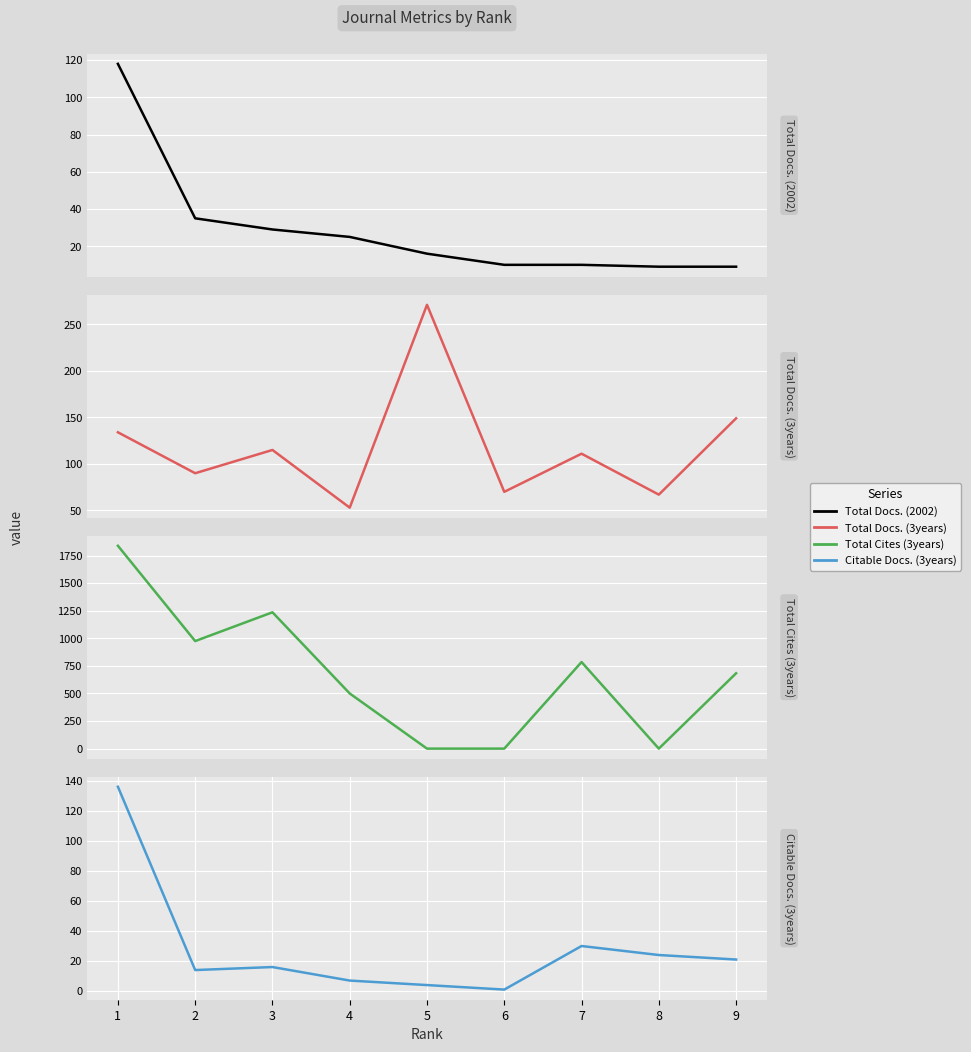

How many times do Total Cites (3years) and Total Docs. (2002) cross each other?

4